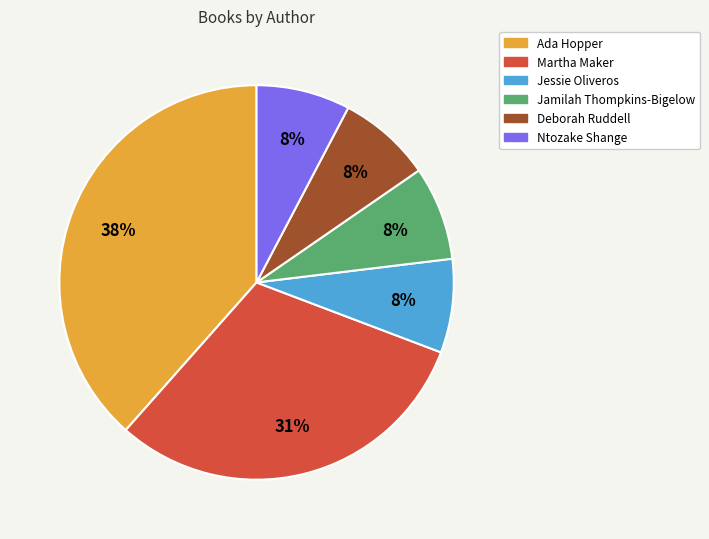

Do Ntozake Shange and Ada Hopper together represent more than half of the pie?

No